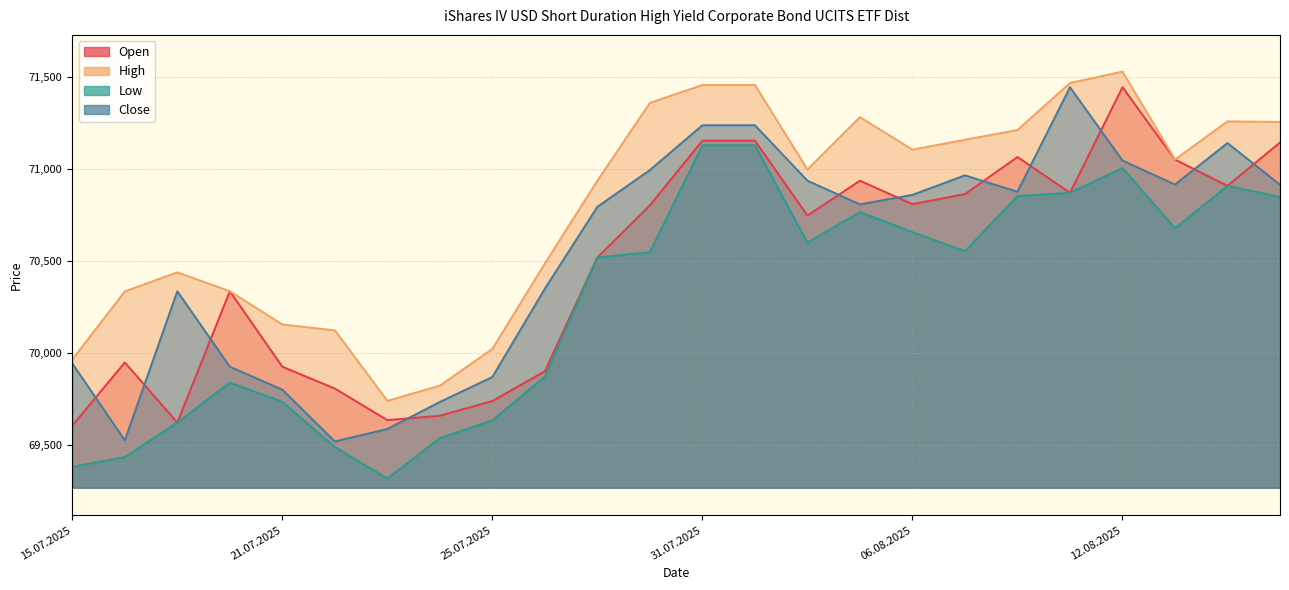

Reading left to right, extract all data points from this chart.

Open: 15.07.2025=69603	16.07.2025=69947	17.07.2025=69620	18.07.2025=70335	21.07.2025=69924	22.07.2025=69805	23.07.2025=69633	24.07.2025=69657	25.07.2025=69737	28.07.2025=69899	29.07.2025=70519	30.07.2025=70803	31.07.2025=71155	01.08.2025=71155	04.08.2025=70747	05.08.2025=70937	06.08.2025=70809	07.08.2025=70864	08.08.2025=71066	11.08.2025=70871	12.08.2025=71446	13.08.2025=71052	14.08.2025=70909	15.08.2025=71145
High: 15.07.2025=69963	16.07.2025=70334	17.07.2025=70438	18.07.2025=70335	21.07.2025=70154	22.07.2025=70122	23.07.2025=69738	24.07.2025=69821	25.07.2025=70021	28.07.2025=70486	29.07.2025=70937	30.07.2025=71361	31.07.2025=71458	01.08.2025=71458	04.08.2025=70998	05.08.2025=71283	06.08.2025=71106	07.08.2025=71160	08.08.2025=71213	11.08.2025=71469	12.08.2025=71531	13.08.2025=71052	14.08.2025=71260	15.08.2025=71257
Low: 15.07.2025=69379	16.07.2025=69432	17.07.2025=69620	18.07.2025=69838	21.07.2025=69733	22.07.2025=69487	23.07.2025=69315	24.07.2025=69535	25.07.2025=69632	28.07.2025=69870	29.07.2025=70519	30.07.2025=70548	31.07.2025=71130	01.08.2025=71130	04.08.2025=70600	05.08.2025=70766	06.08.2025=70657	07.08.2025=70553	08.08.2025=70853	11.08.2025=70871	12.08.2025=71006	13.08.2025=70678	14.08.2025=70909	15.08.2025=70848
Close: 15.07.2025=69942	16.07.2025=69523	17.07.2025=70335	18.07.2025=69924	21.07.2025=69799	22.07.2025=69517	23.07.2025=69585	24.07.2025=69732	25.07.2025=69868	28.07.2025=70349	29.07.2025=70795	30.07.2025=70995	31.07.2025=71239	01.08.2025=71239	04.08.2025=70937	05.08.2025=70808	06.08.2025=70860	07.08.2025=70966	08.08.2025=70877	11.08.2025=71446	12.08.2025=71047	13.08.2025=70916	14.08.2025=71142	15.08.2025=70915